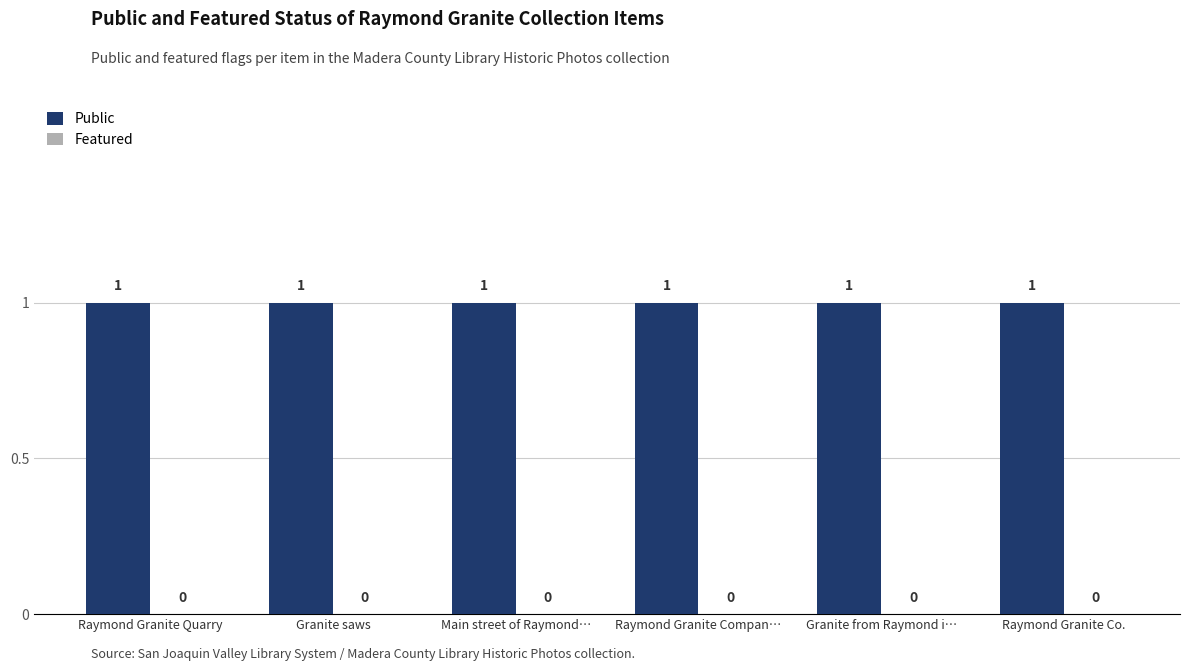

Does the chart contain stacked bars?

No